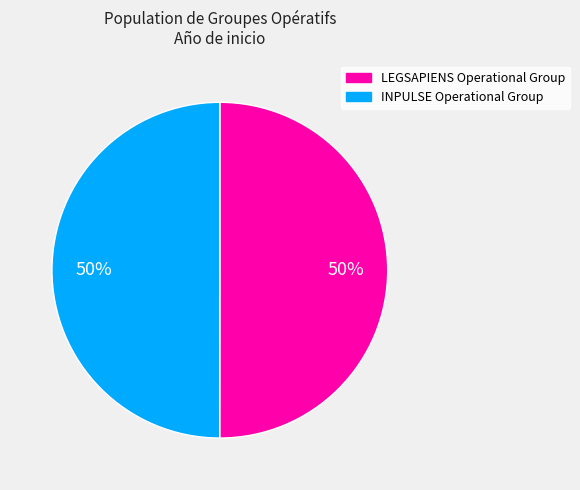

Approximately how many times larger is the value at LEGSAPIENS Operational Group compared to INPULSE Operational Group?

1.0